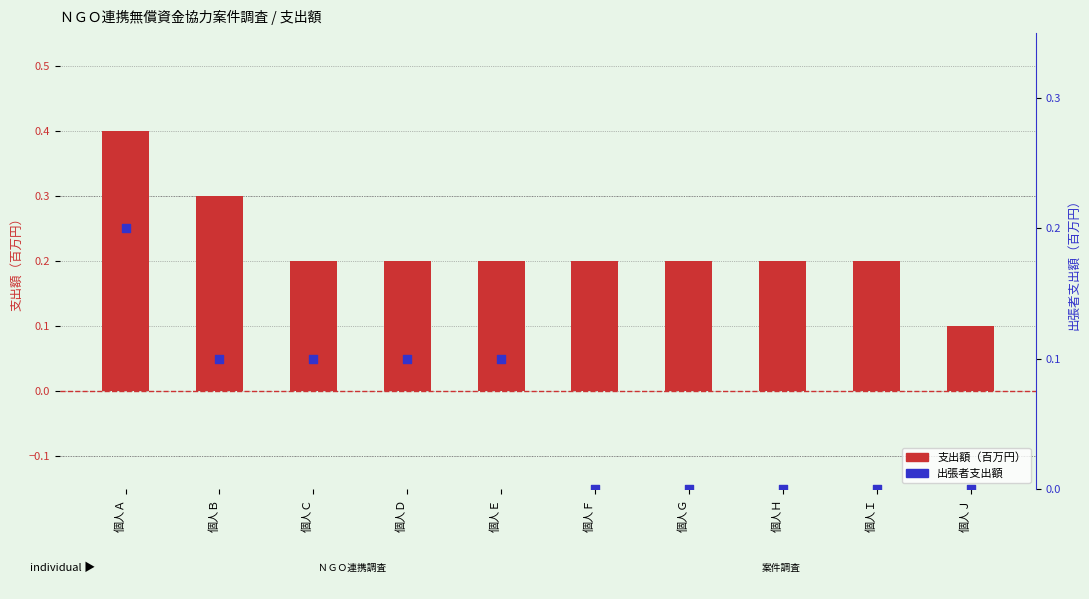

Which series has the largest total across all categories?

支出額（百万円）